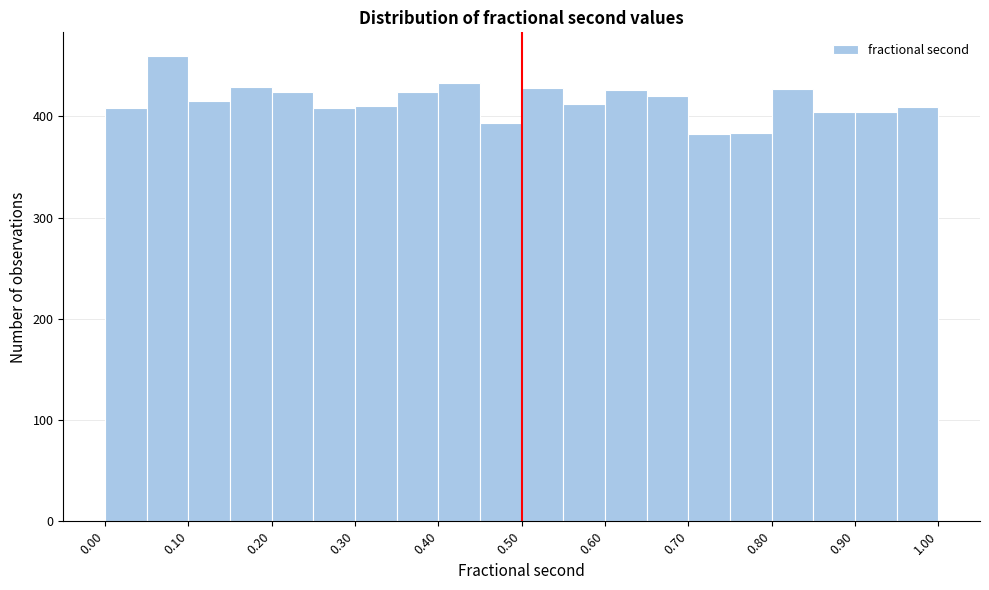

Reading left to right, list every bar in this chart as the range it spans on the x-axis followed by its height. The values are not printed on the chart, so give them approximately, as read against the axis.

0.00 to 0.05: 410
0.05 to 0.10: 460
0.10 to 0.15: 420
0.15 to 0.20: 430
0.20 to 0.25: 420
0.25 to 0.30: 410
0.30 to 0.35: 410
0.35 to 0.40: 420
0.40 to 0.45: 430
0.45 to 0.50: 390
0.50 to 0.55: 430
0.55 to 0.60: 410
0.60 to 0.65: 430
0.65 to 0.70: 420
0.70 to 0.75: 380
0.75 to 0.80: 380
0.80 to 0.85: 430
0.85 to 0.90: 400
0.90 to 0.95: 400
0.95 to 1.00: 410